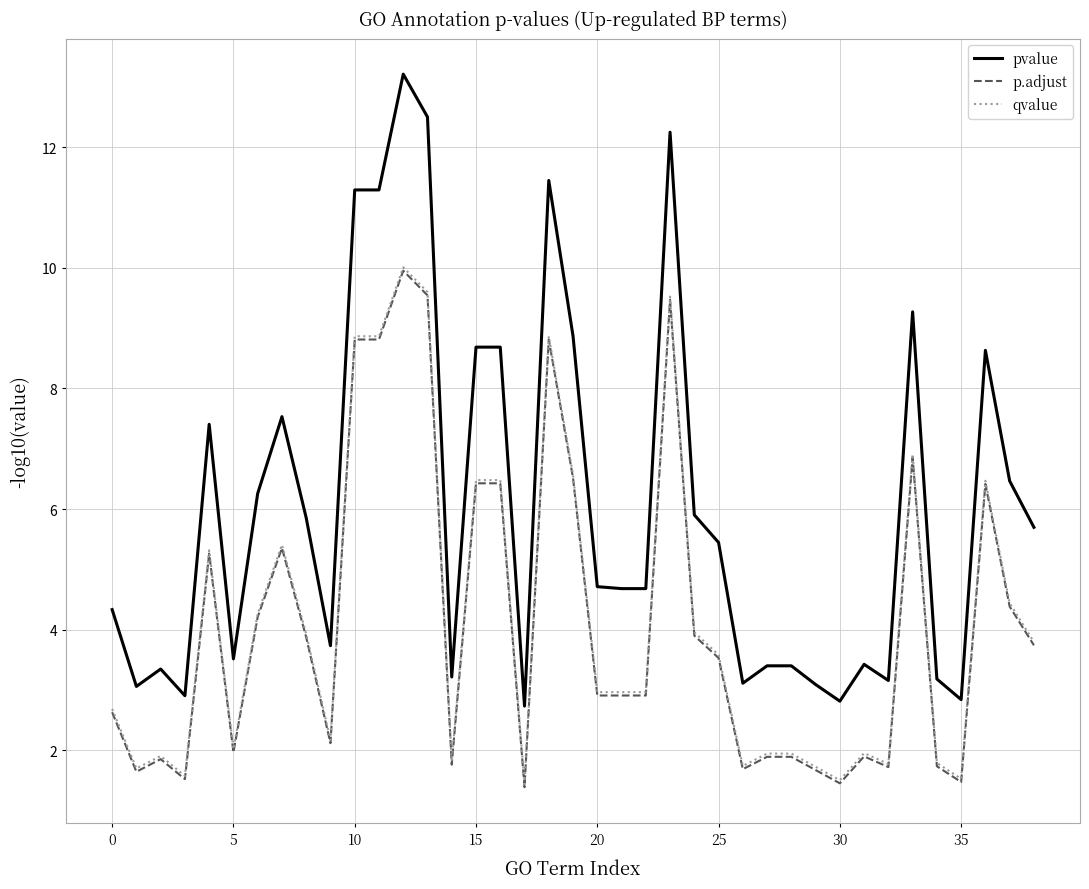

Which series has the widest spread of values?

pvalue